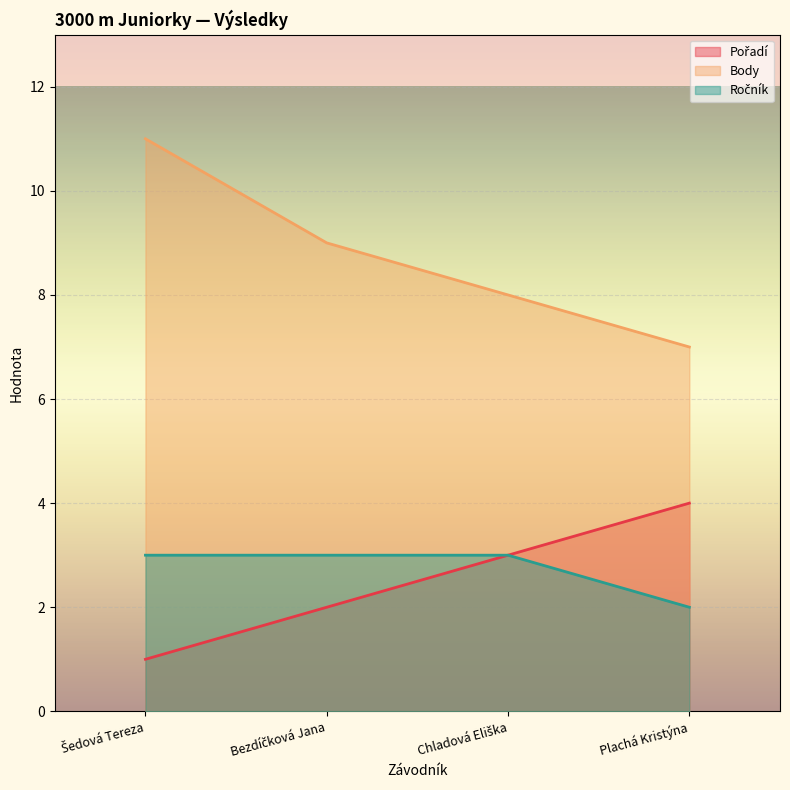

How many lines are shown in the chart?

3